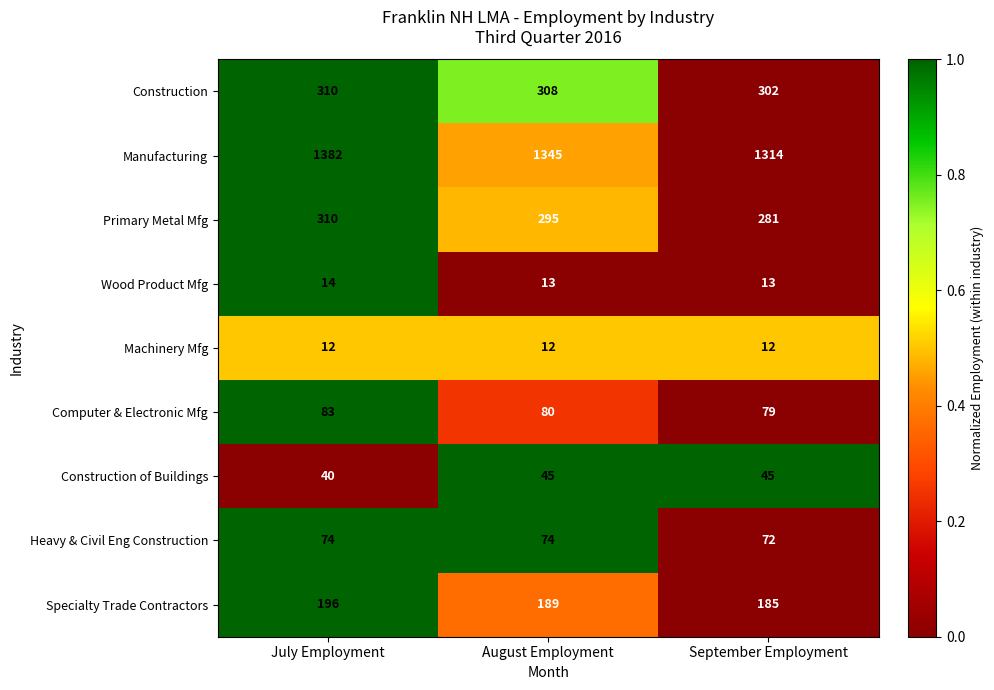

What is the sum of the Computer & Electronic Mfg values at July Employment and September Employment?

162